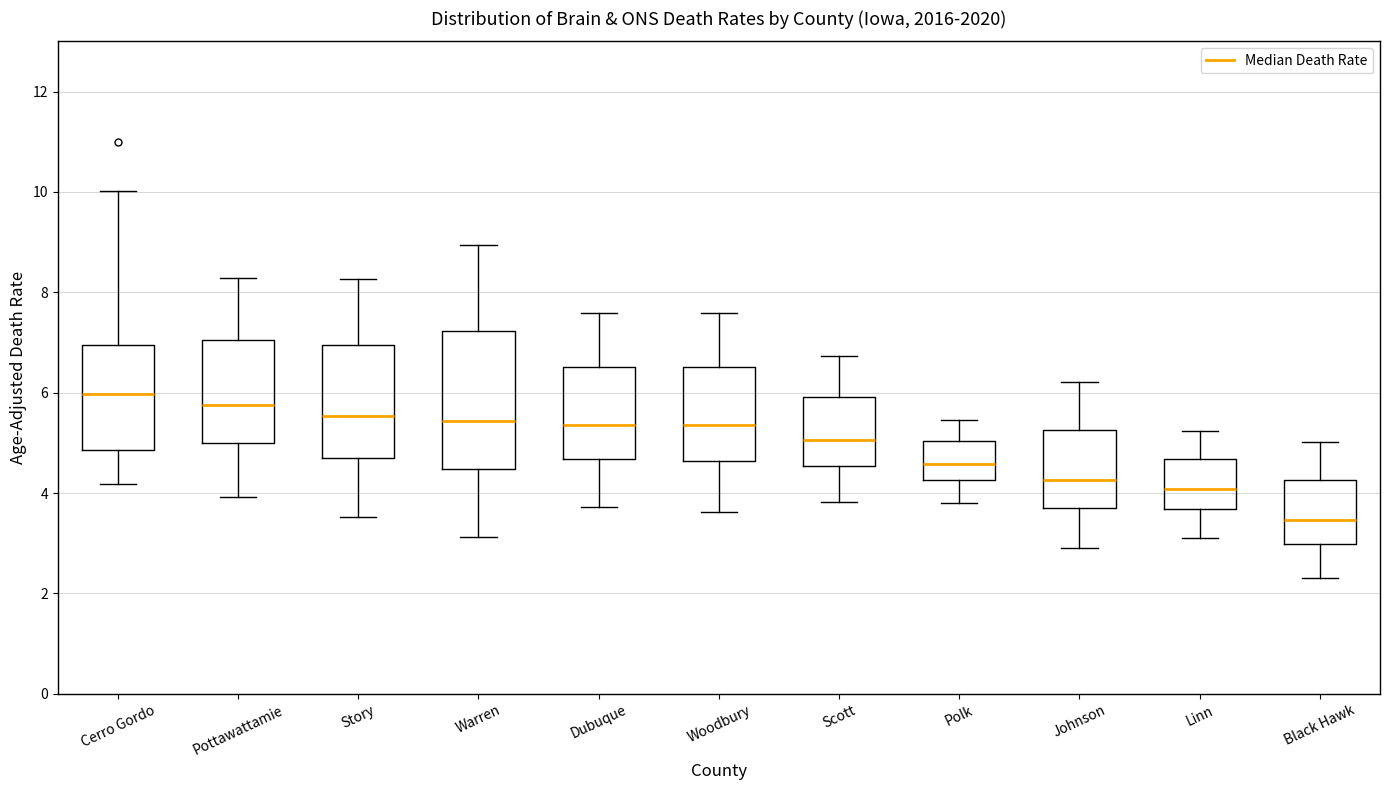

Reading left to right, transcribe this box plot: for each box, give where its median line is, the range the box spans, and where its two whiskers end, as read against the y-axis. The values are not printed on the chart, so give them approximately, as read against the axis.

Cerro Gordo: median 6.0, box 4.8 to 7.0, whiskers 4.2 to 10.0
Pottawattamie: median 5.8, box 5.0 to 7.0, whiskers 4.0 to 8.2
Story: median 5.6, box 4.8 to 7.0, whiskers 3.6 to 8.2
Warren: median 5.4, box 4.4 to 7.2, whiskers 3.2 to 9.0
Dubuque: median 5.4, box 4.6 to 6.6, whiskers 3.8 to 7.6
Woodbury: median 5.4, box 4.6 to 6.6, whiskers 3.6 to 7.6
Scott: median 5.0, box 4.6 to 6.0, whiskers 3.8 to 6.8
Polk: median 4.6, box 4.2 to 5.0, whiskers 3.8 to 5.4
Johnson: median 4.2, box 3.8 to 5.2, whiskers 3.0 to 6.2
Linn: median 4.0, box 3.6 to 4.6, whiskers 3.2 to 5.2
Black Hawk: median 3.4, box 3.0 to 4.2, whiskers 2.4 to 5.0